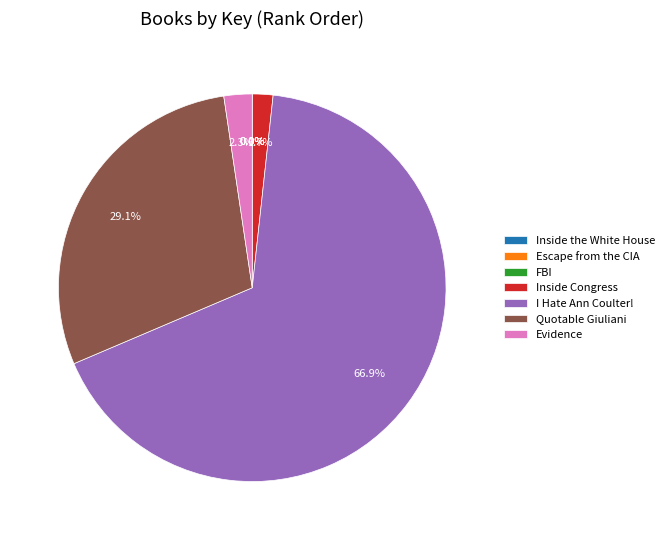

To the nearest percent, what portion does Inside Congress represent?

2%